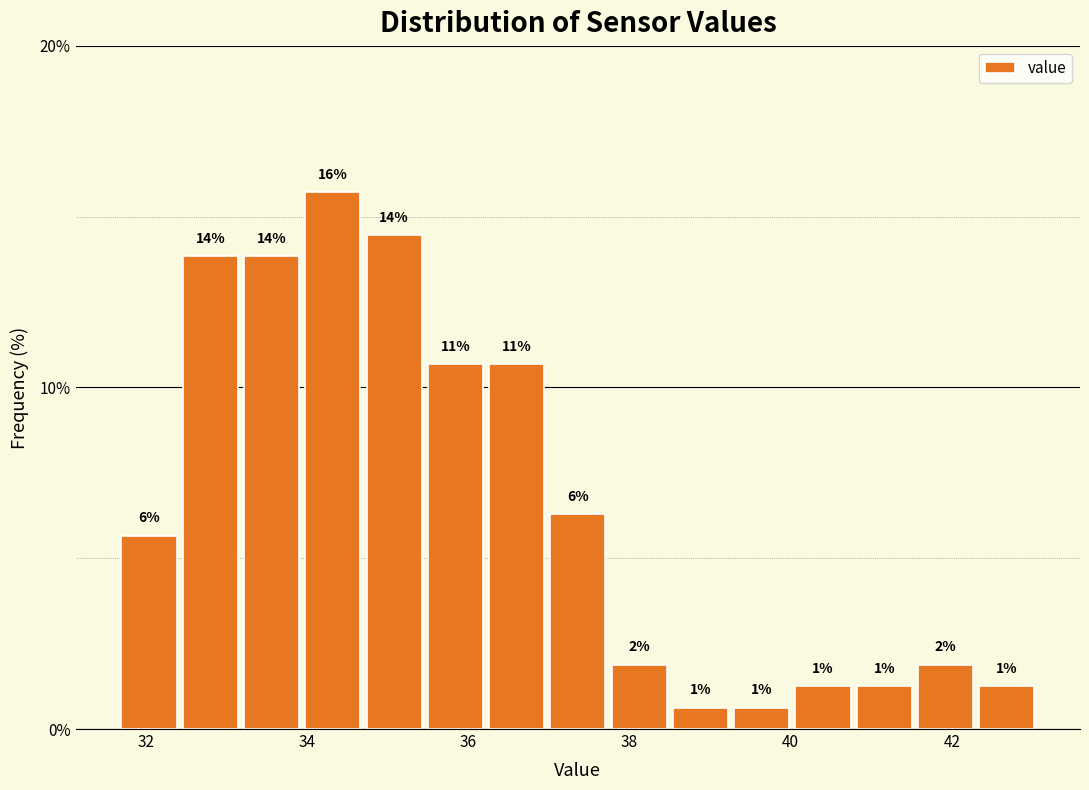

Around what value on the x-axis is the tallest bar? Give the approximate position of its centre, as read against the axis.

34.4